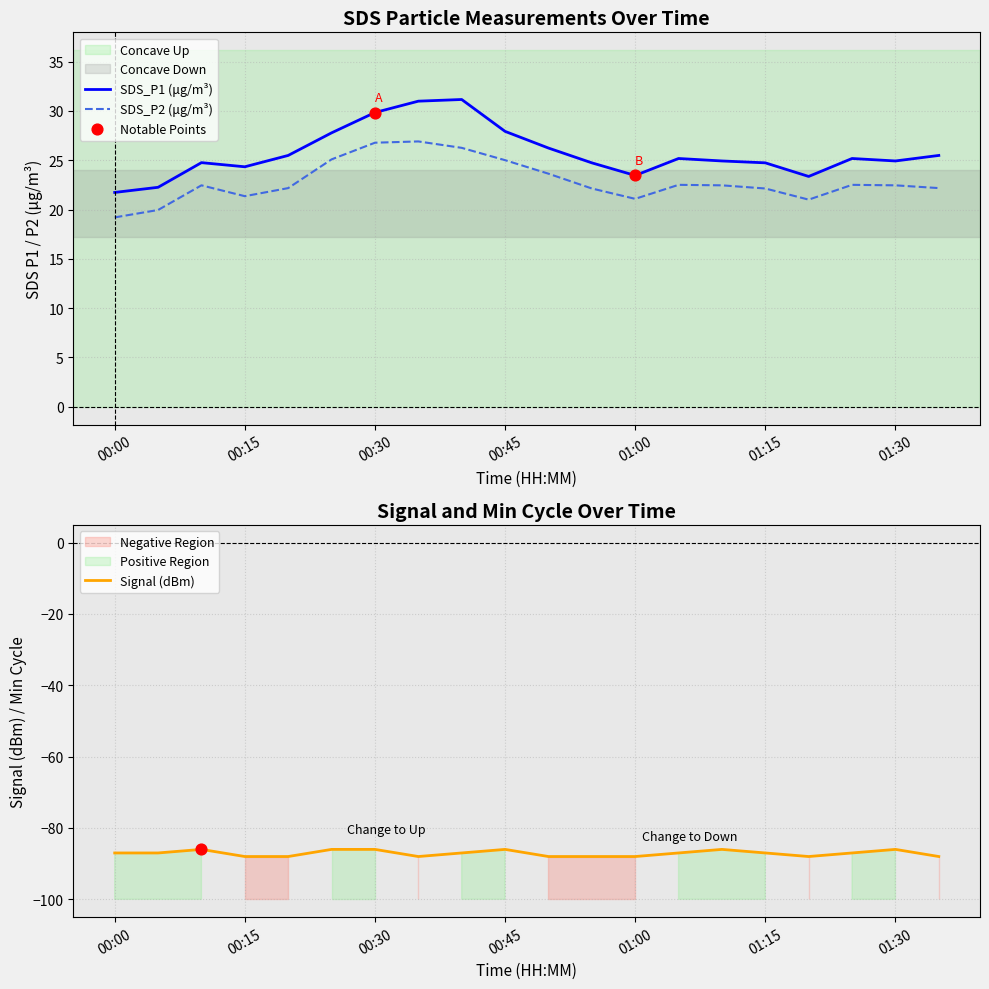

Which series reaches the maximum Y coordinate?

SDS_P1 (μg/m³)